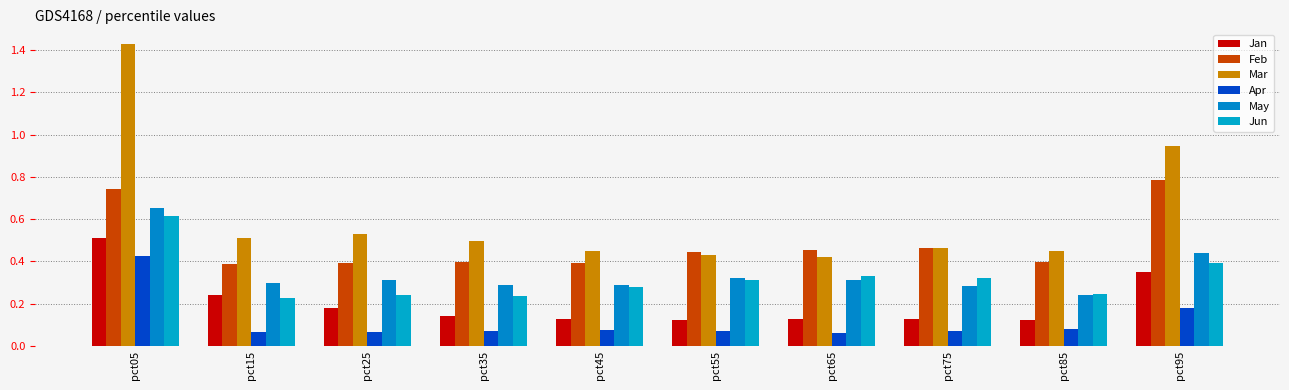

How many bars are there in total?

60